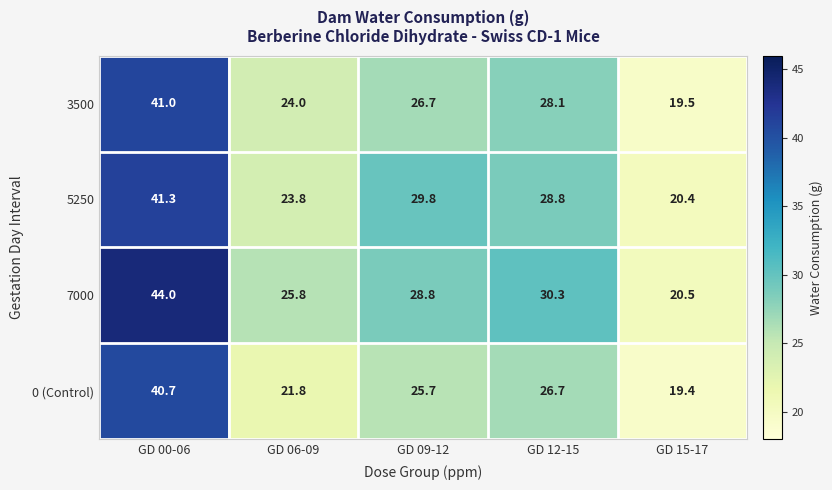

What is the total value across all series at GD 09-12?

111.0